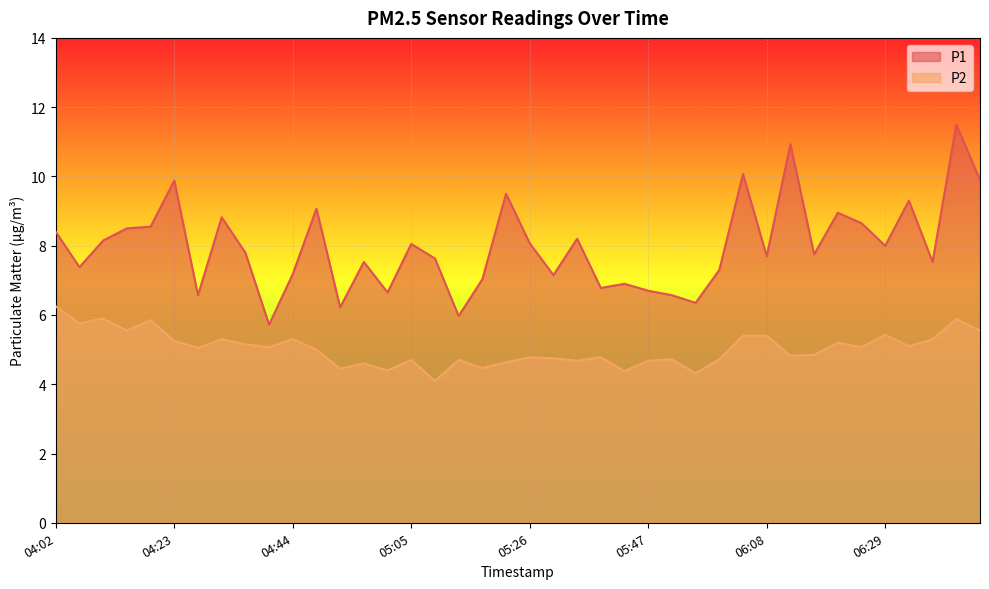

What is the sum of the P1 values at 04:06 and 06:33?

16.7